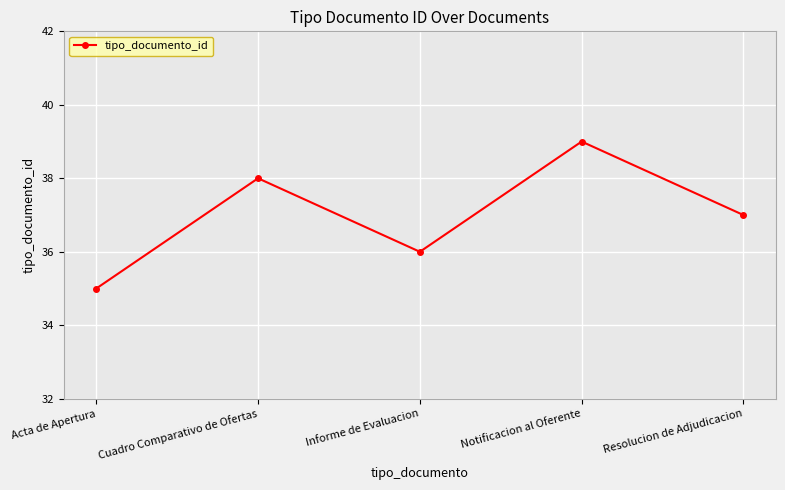

True or false: the data shows 21 at Cuadro Comparativo de Ofertas.

False